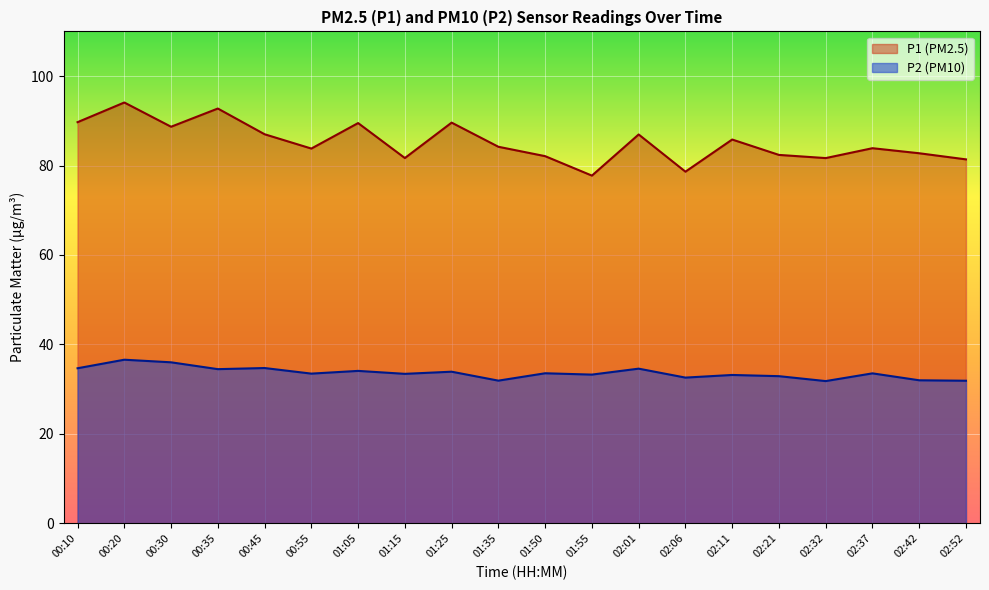

In P2, how many points are higher than both neighbors (excluding endpoints)?

8